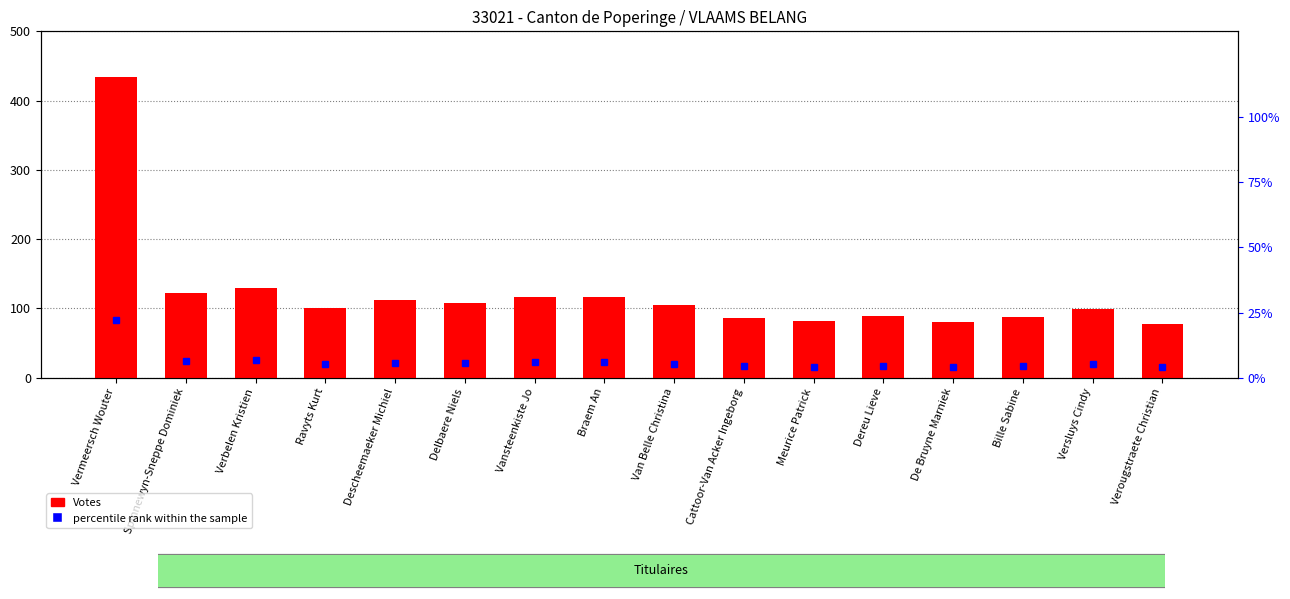

Which series changed the most between Delbaere Niels and Cattoor-Van Acker Ingeborg?

Votes